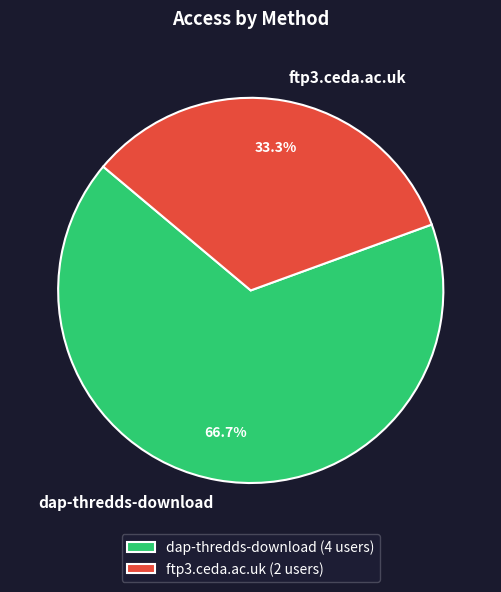

Combined, do ftp3.ceda.ac.uk and dap-thredds-download account for over 50%?

Yes